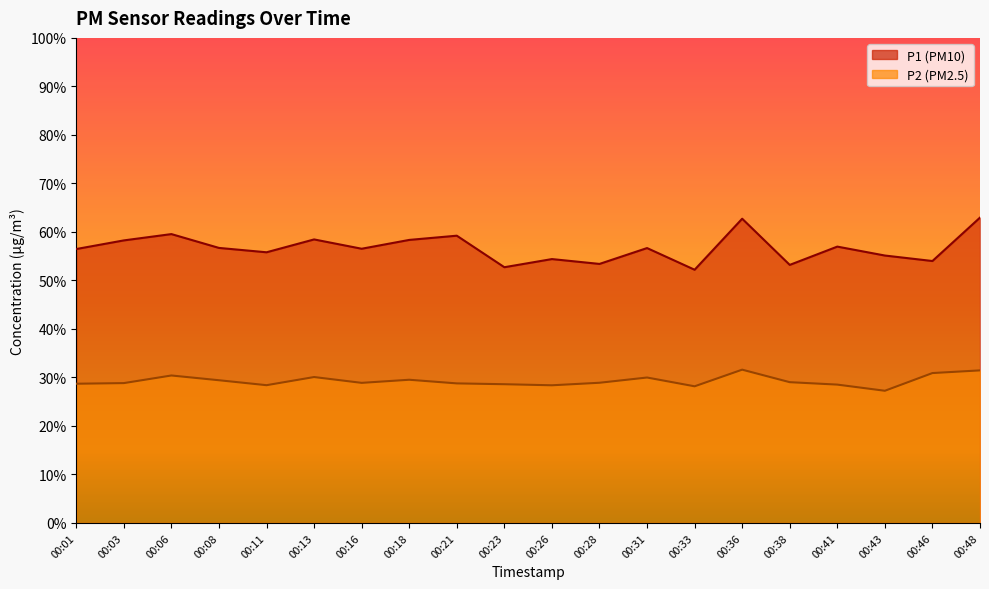

What is the difference between the P1 values at 00:16 and 00:06?

3.0